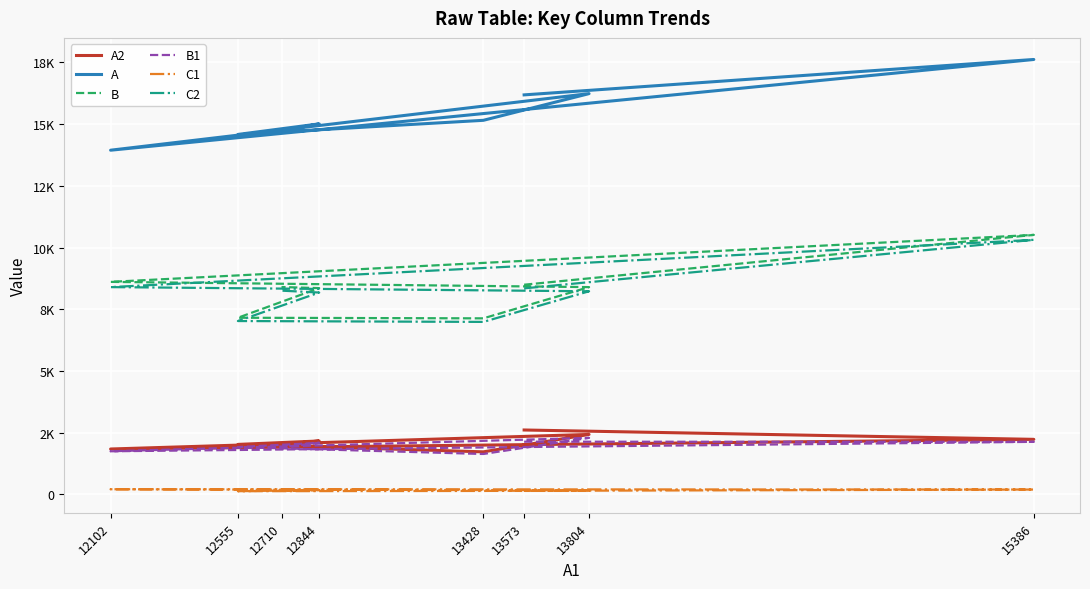

The value of B1 at 13428 is 2313. True or false?

False